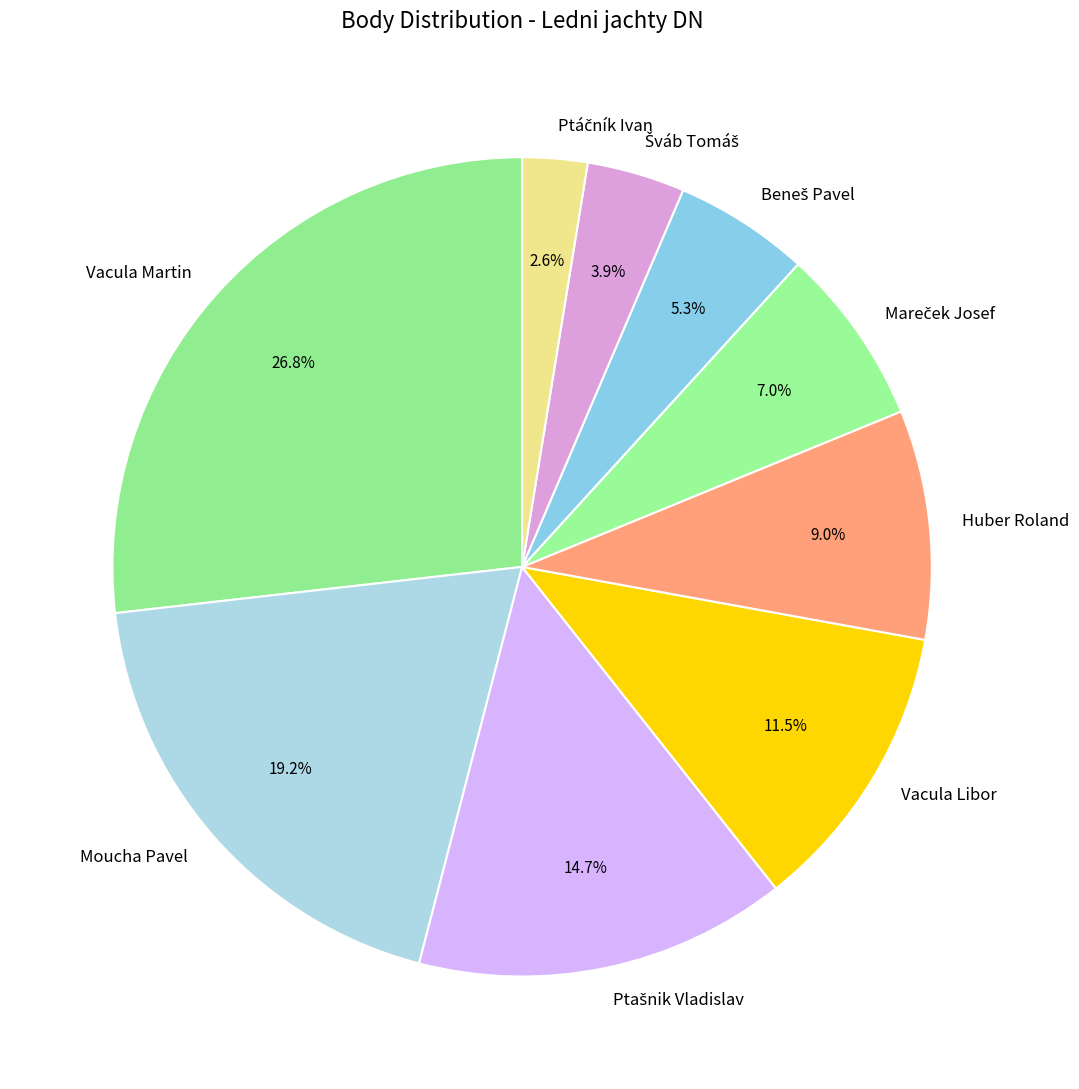

Is there any slice that represents more than half of the pie?

No